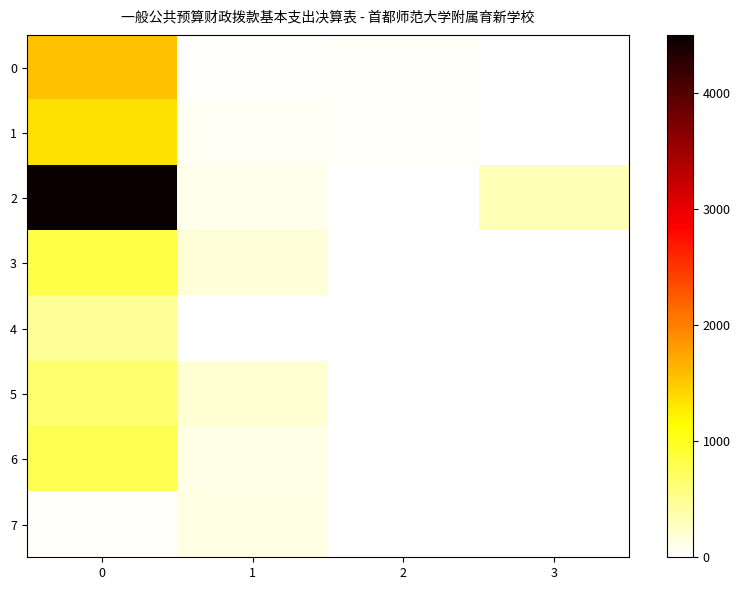

Reading right to left, list all the values displayed in this chart.

0: 3=0.0	2=35.9	1=24.7	0=1554.2
1: 3=0.0	2=42.3	1=65.0	0=1344.6
2: 3=322.2	2=0.0	1=96.3	0=4500.6
3: 3=0.0	2=0.0	1=181.8	0=835.2
4: 3=0.0	2=0.0	1=10.0	0=457.5
5: 3=0.0	2=0.0	1=201.7	0=666.3
6: 3=0.0	2=0.0	1=110.4	0=785.2
7: 3=0.0	2=0.0	1=124.3	0=47.0